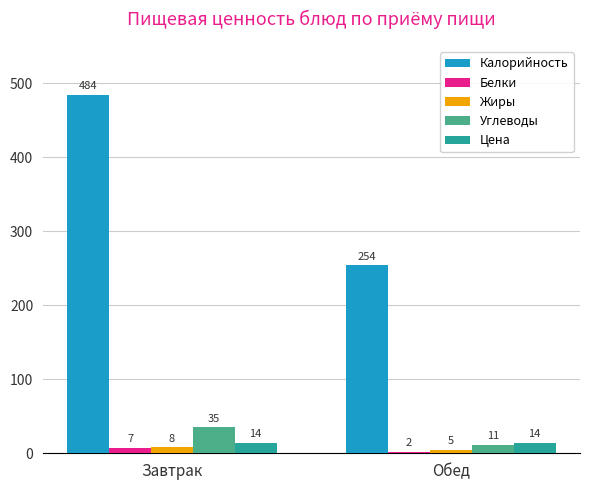

What are all the series names shown in the legend?

Калорийность, Белки, Жиры, Углеводы, Цена